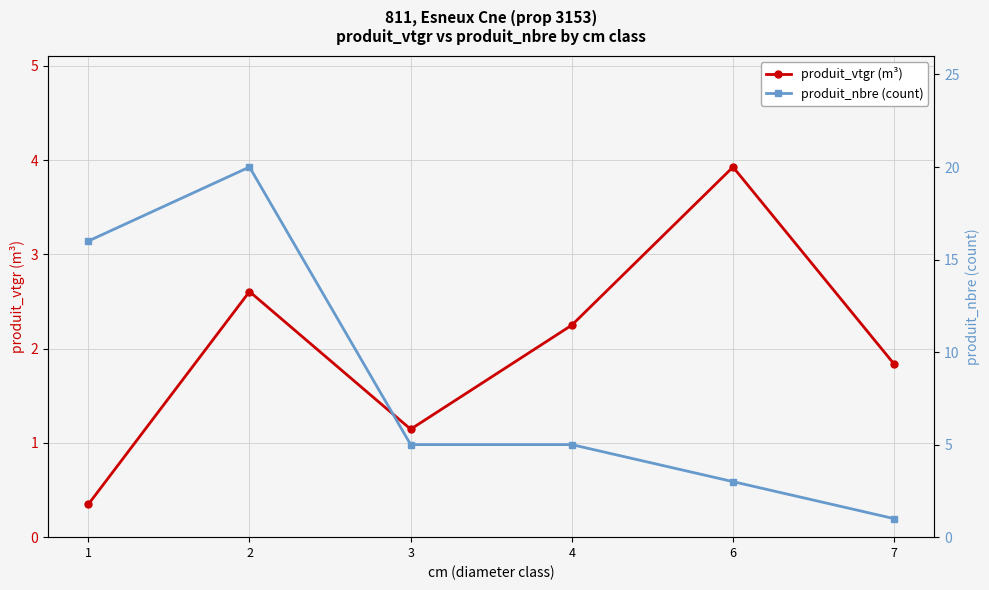

What is the difference between the produit_vtgr (m³) values at 6 and 1?

3.6